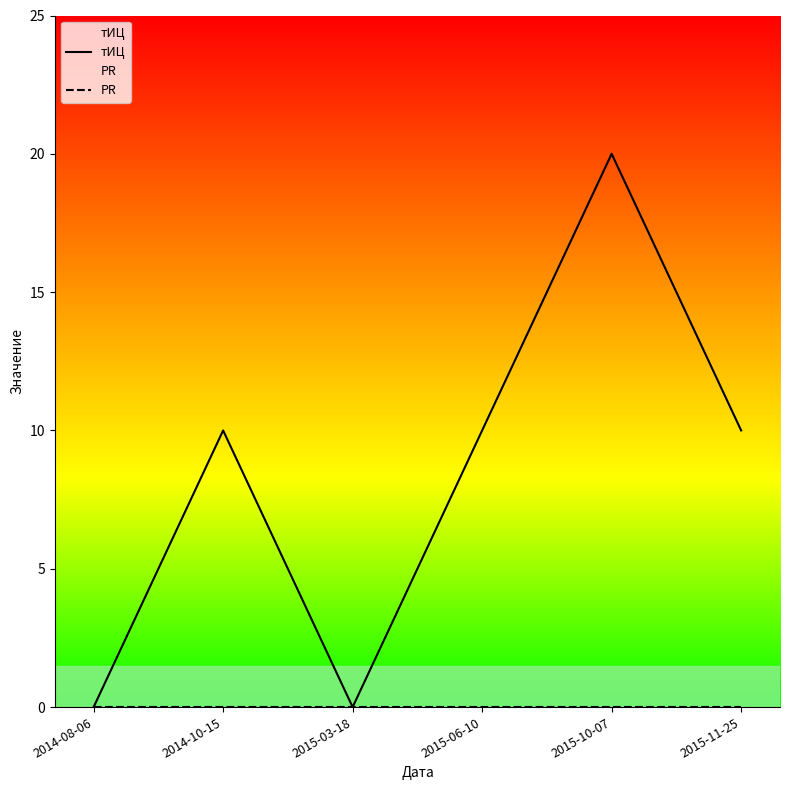

What is the difference between the second highest and second lowest values in the тИЦ series?

10